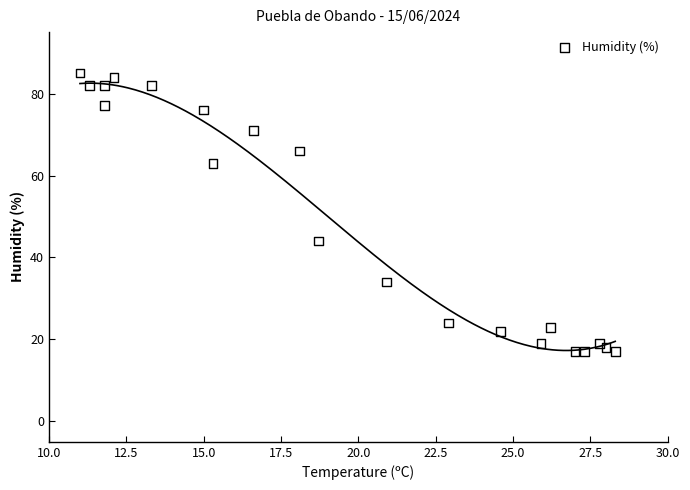

What Y value in the scatter plot is closest to 51?

44